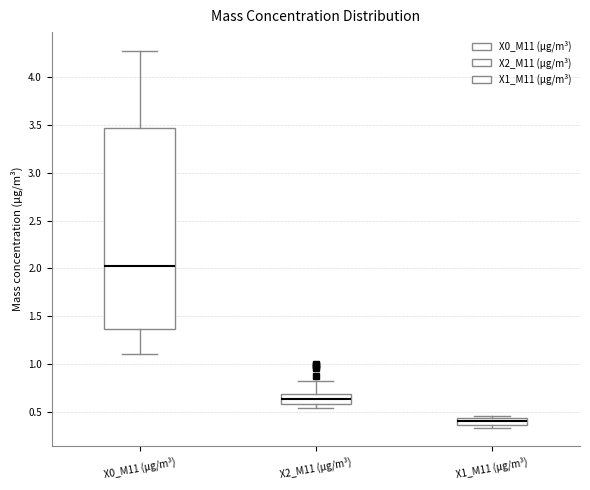

Reading left to right, transcribe this box plot: for each box, give where its median line is, the range the box spans, and where its two whiskers end, as read against the y-axis. The values are not printed on the chart, so give them approximately, as read against the axis.

X0_M11 (μg/m³): median 2.05, box 1.35 to 3.45, whiskers 1.10 to 4.25
X2_M11 (μg/m³): median 0.65, box 0.60 to 0.70, whiskers 0.55 to 0.85
X1_M11 (μg/m³): median 0.40, box 0.35 to 0.45, whiskers 0.35 (just below the box's lower edge) to 0.45 (just above the box's upper edge)